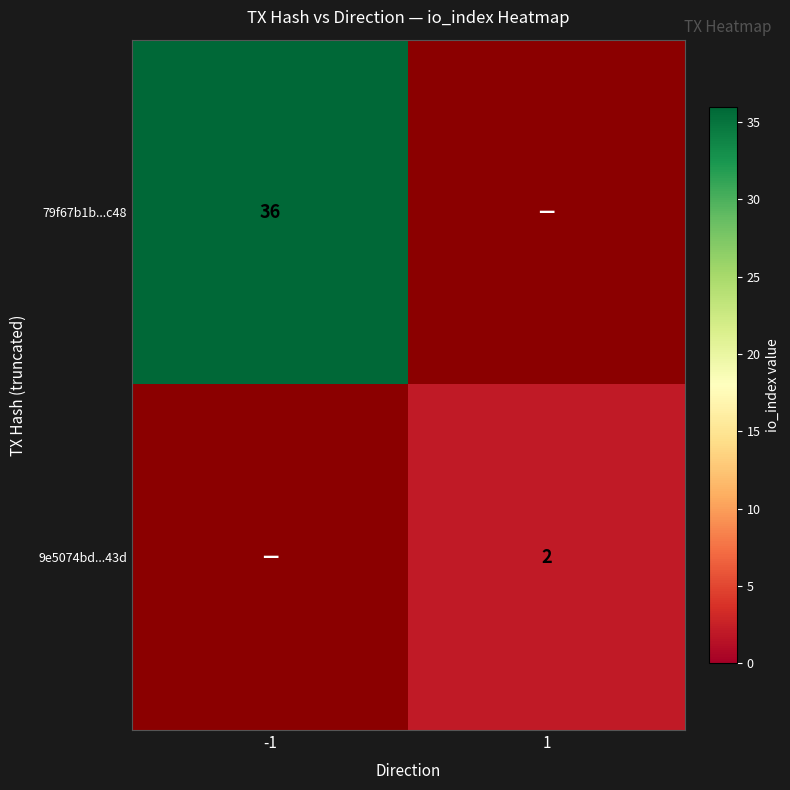

The 9e5074bd...43d series shows 2 at 1. True or false?

True